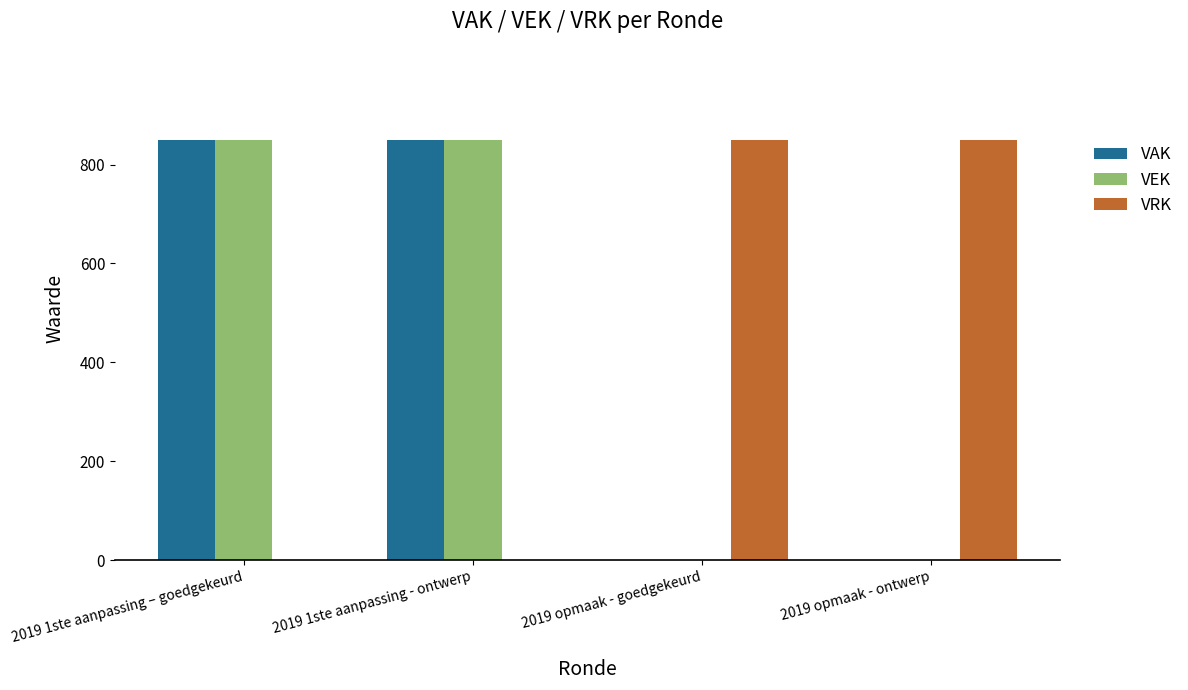

What is the greatest value displayed?

850